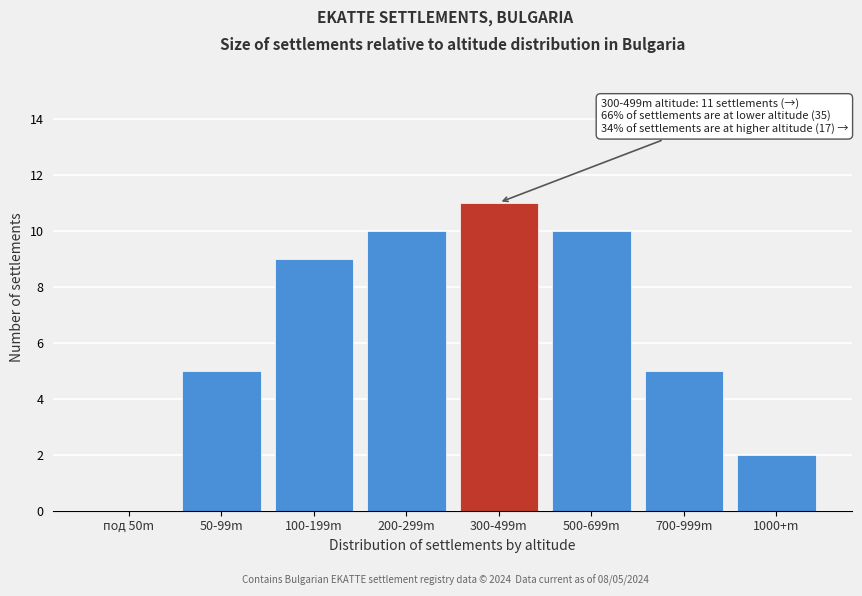

Reading left to right, extract all data points from this chart.

под 50m=0	50-99m=5	100-199m=9	200-299m=10	300-499m=11	500-699m=10	700-999m=5	1000+m=2